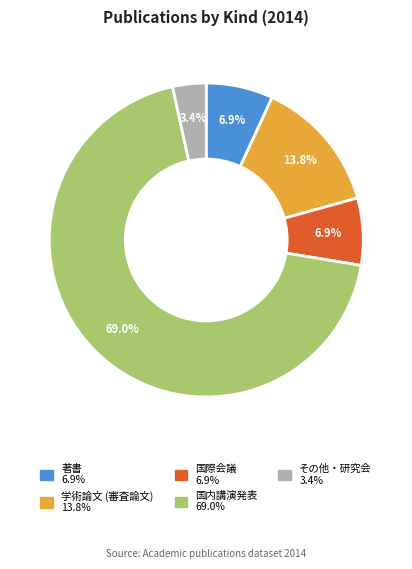

Between 国際会議 and 著書, which is larger?

国際会議